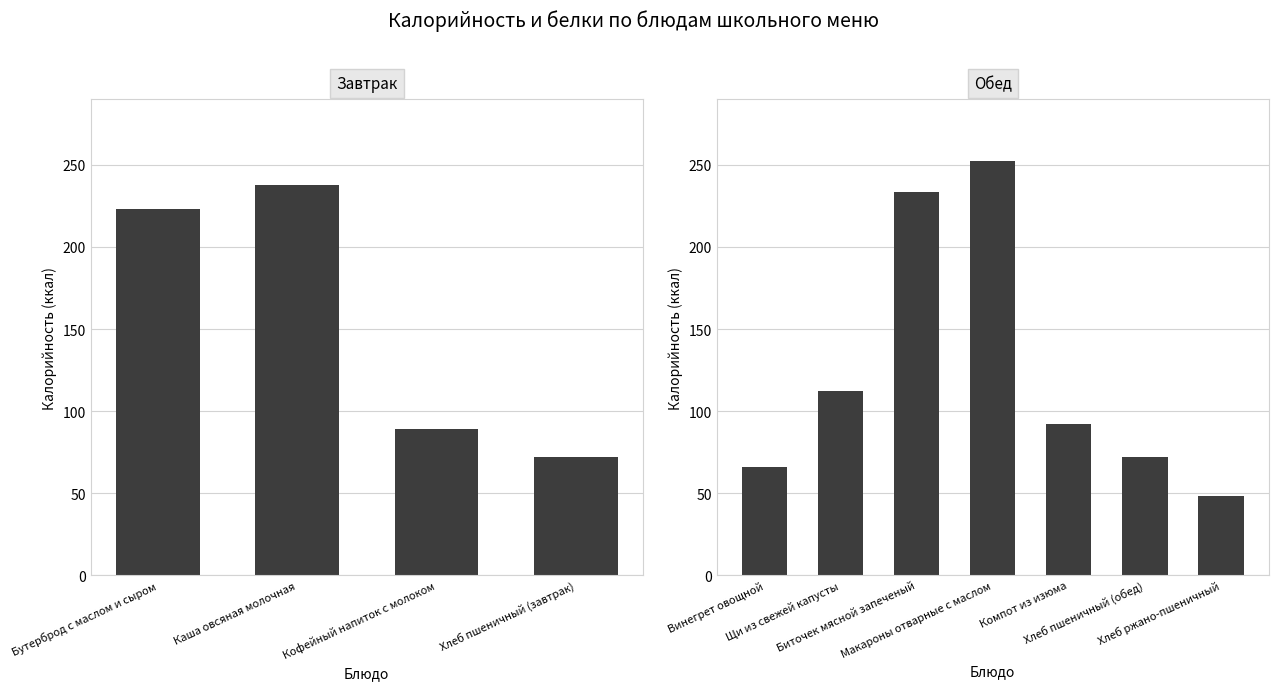

What is the spread (max minus min) of values at Макароны отварные с маслом?

245.4